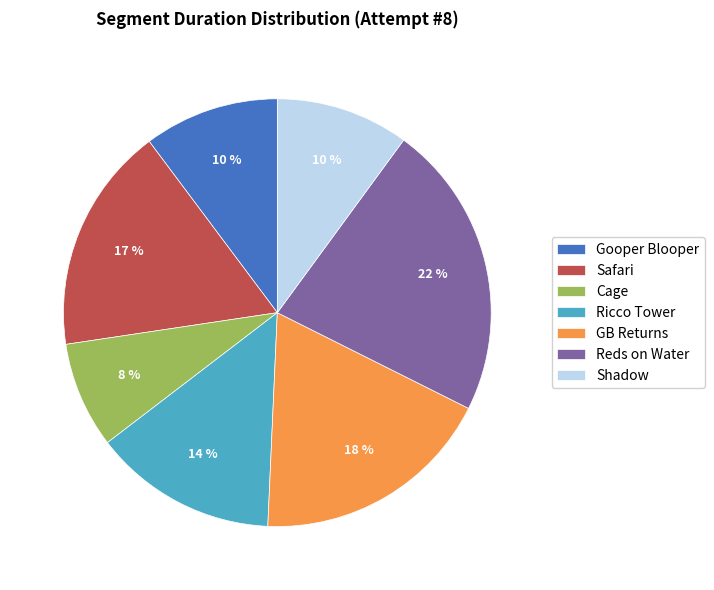

The GB Returns slice represents 18% of the pie. True or false?

True